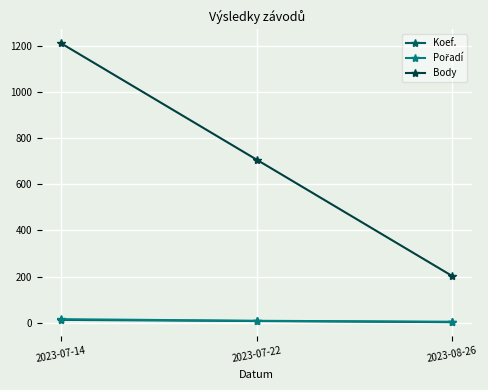

True or false: Body has a value of 289 at 2023-08-26.

False